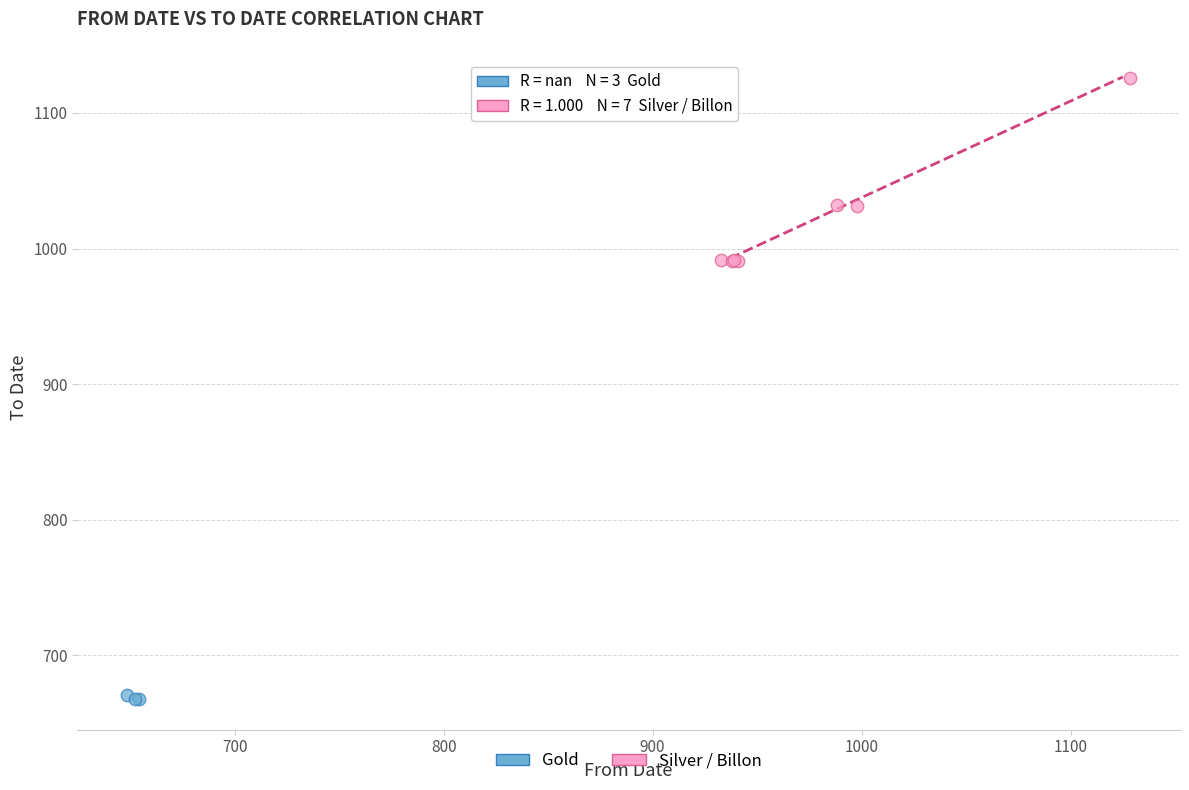

Which series contains the lowest Y value?

Gold